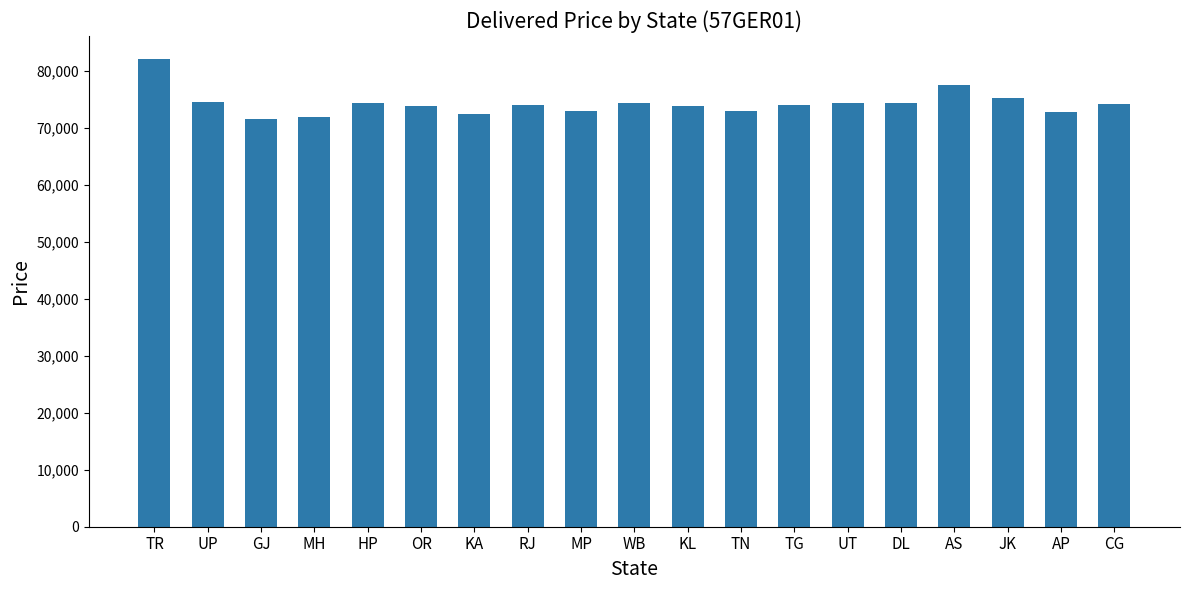

What is the difference between the second highest and second lowest values?

5449